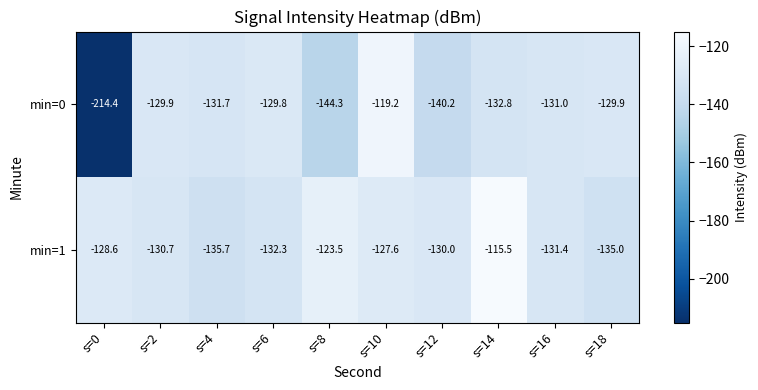

Where does the min=0 series first go above -131?

s=2